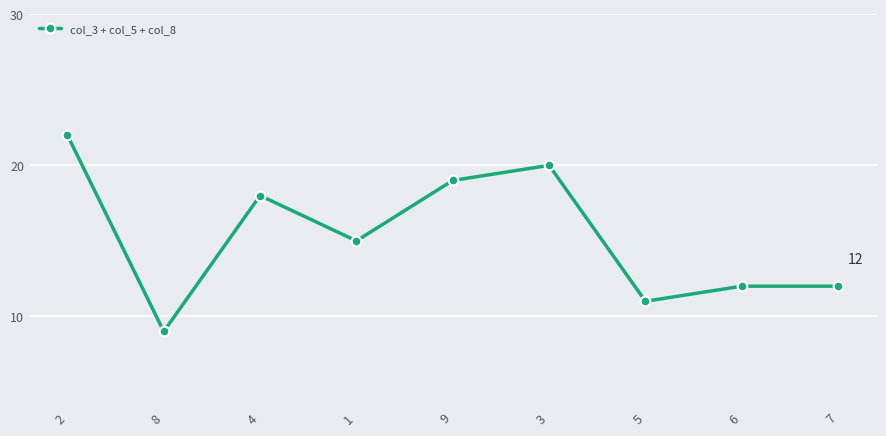

True or false: the data shows 21 at 7.

False